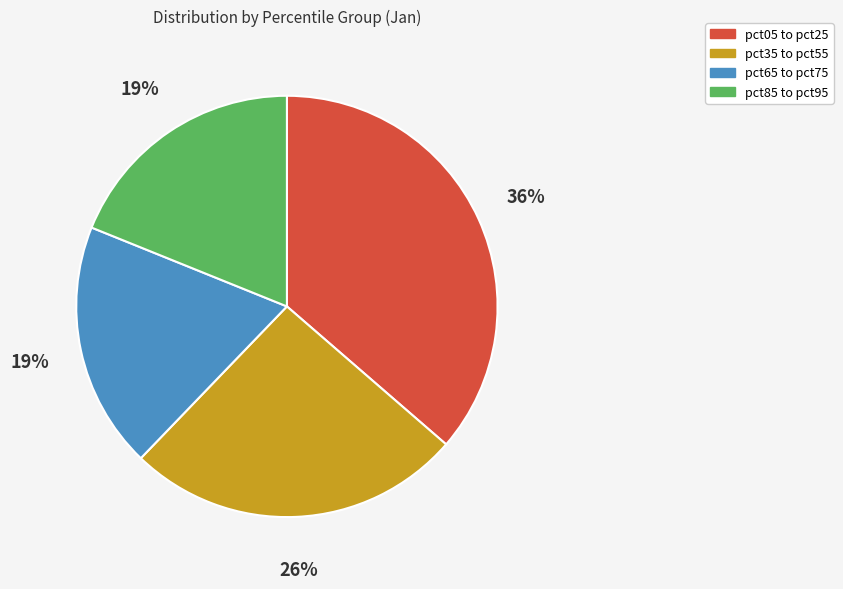

How many slices are in this pie chart?

4